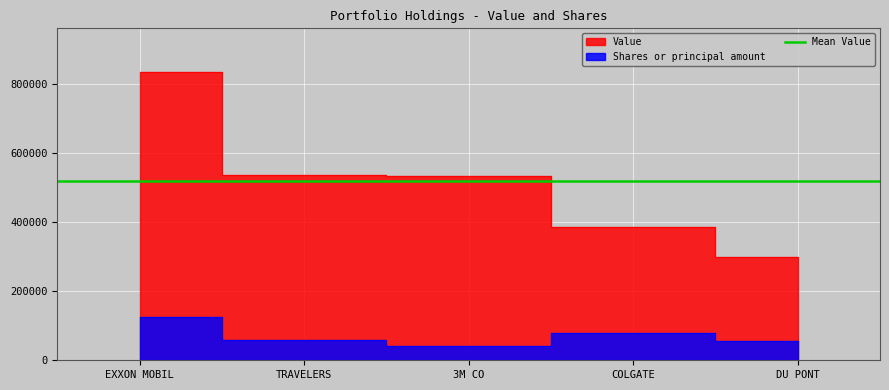

What is the total value across all series at 3M CO?

575608.8